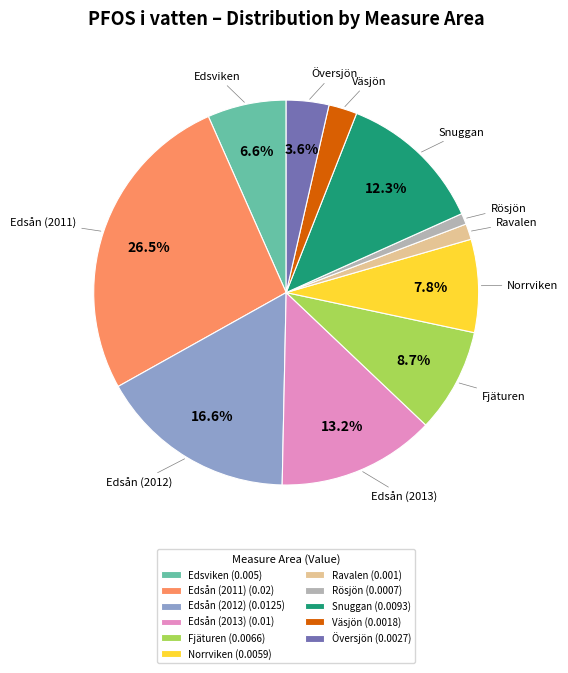

The Edsviken slice represents 7% of the pie. True or false?

True